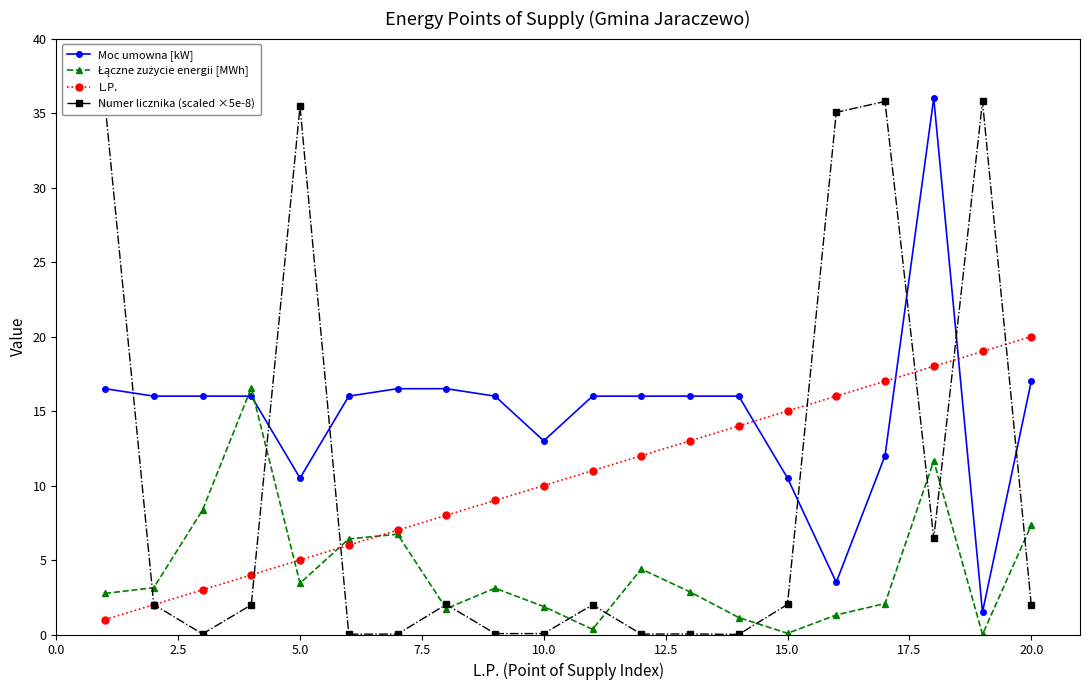

What is the difference between the maximum and minimum values in the L.P. series?

19.0